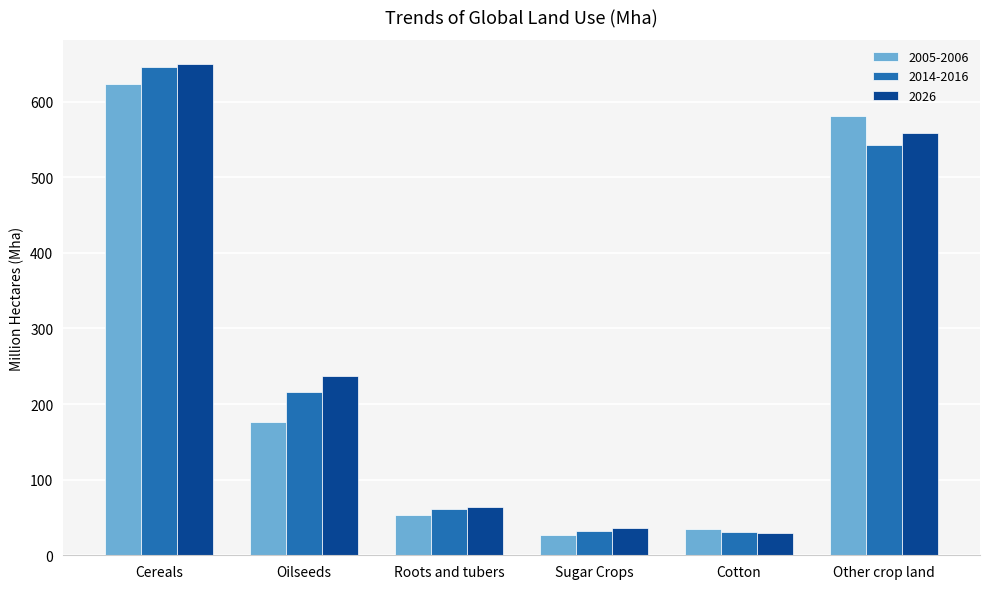

What is the sum of all 2026 values?

1573.1